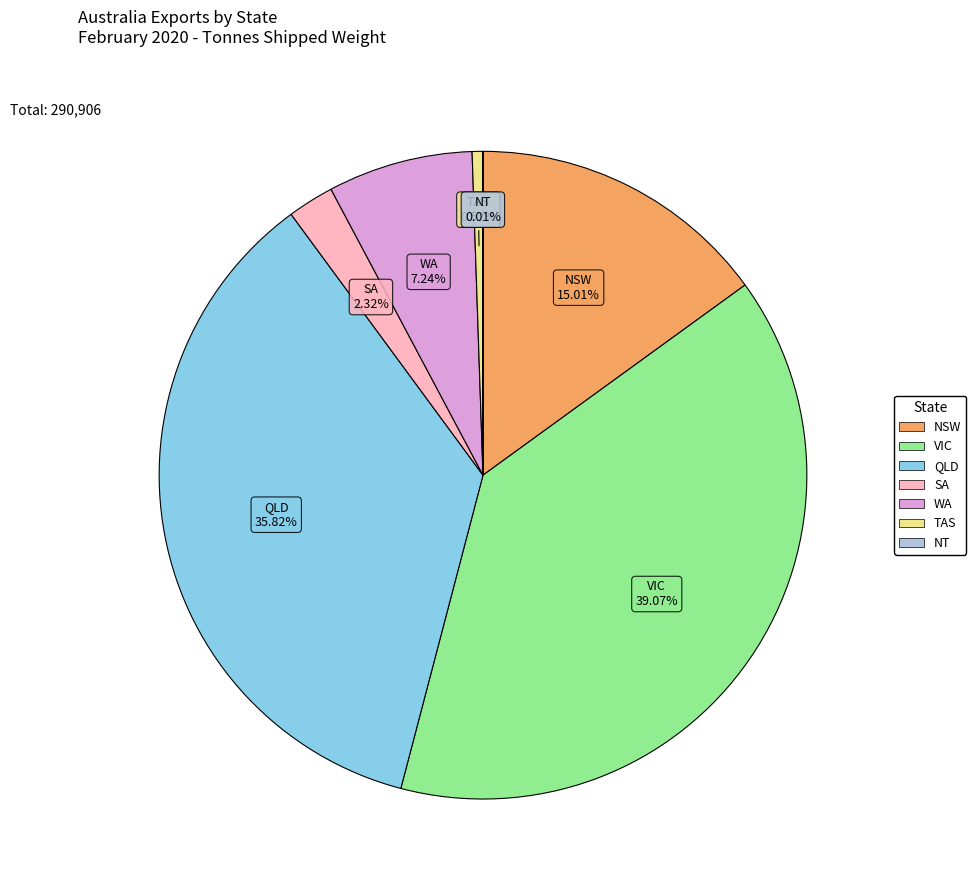

Does TAS represent more than half of the total?

No